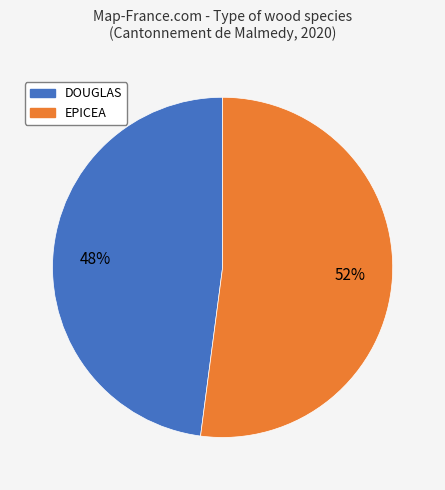

To the nearest percent, what is the average slice percentage?

50%